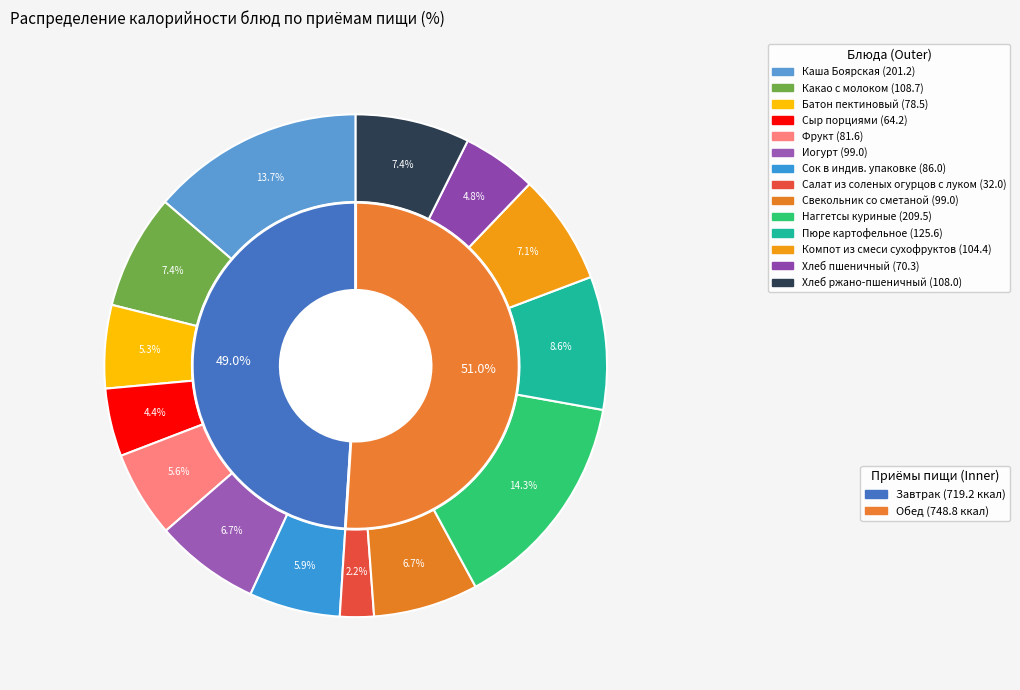

Approximately how many times larger is the value at Наггетсы куриные compared to Пюре картофельное?

1.7